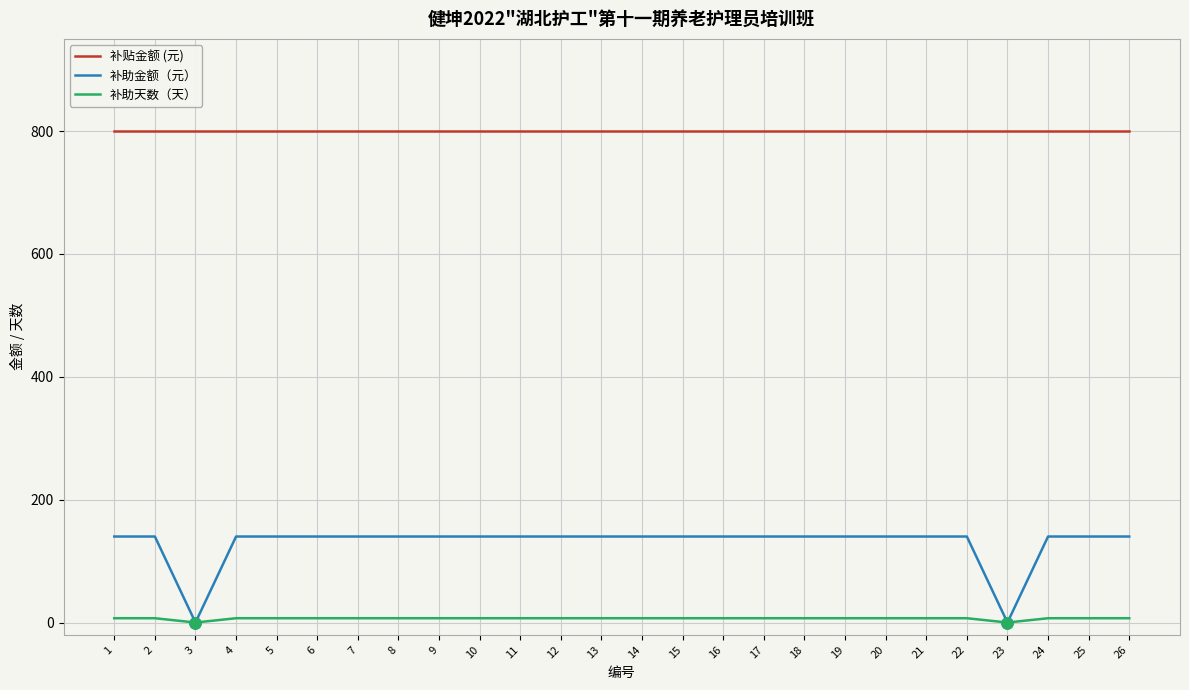

True or false: 补贴金额 (元) and 补助天数（天） intersect in this chart.

False